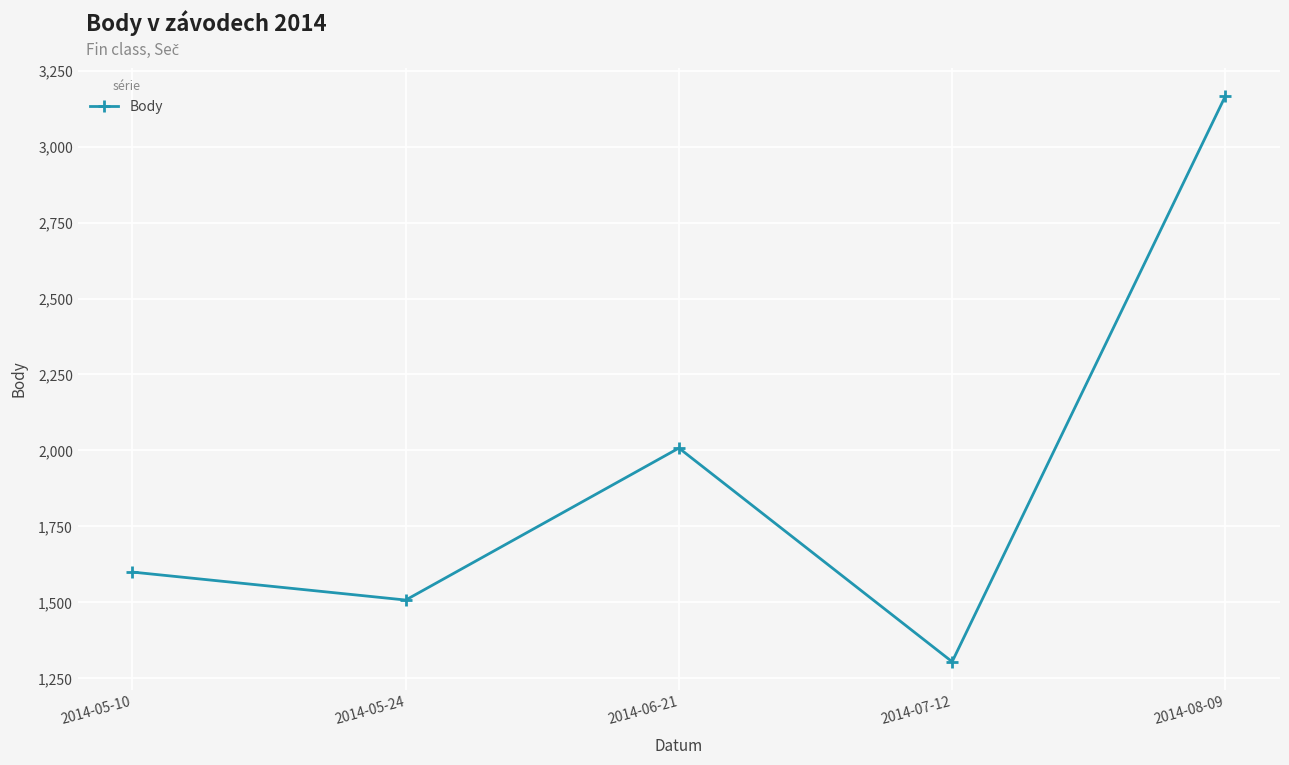

List the labels in order of value, largest first.

2014-08-09, 2014-06-21, 2014-05-10, 2014-05-24, 2014-07-12